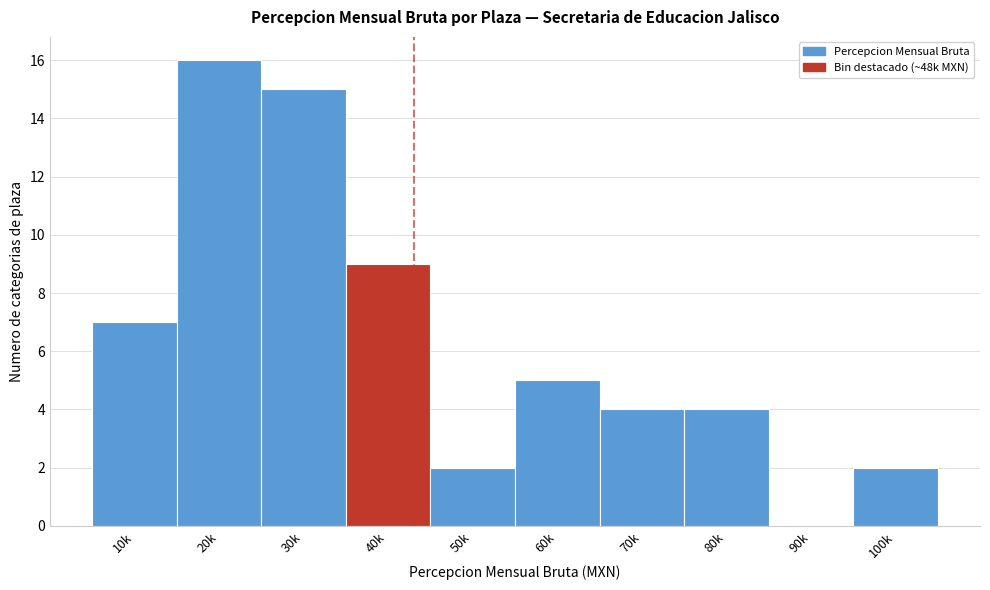

Reading right to left, list all the values displayed in this chart.

100k=2	90k=0	80k=4	70k=4	60k=5	50k=2	40k=9	30k=15	20k=16	10k=7